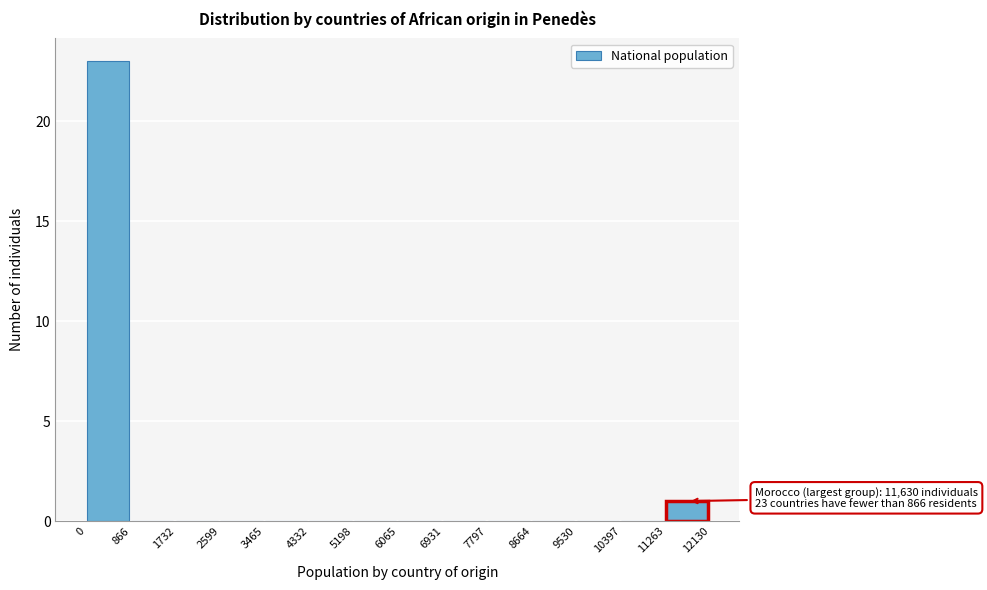

Over which range of the x-axis is the bar tallest?

0 to 866